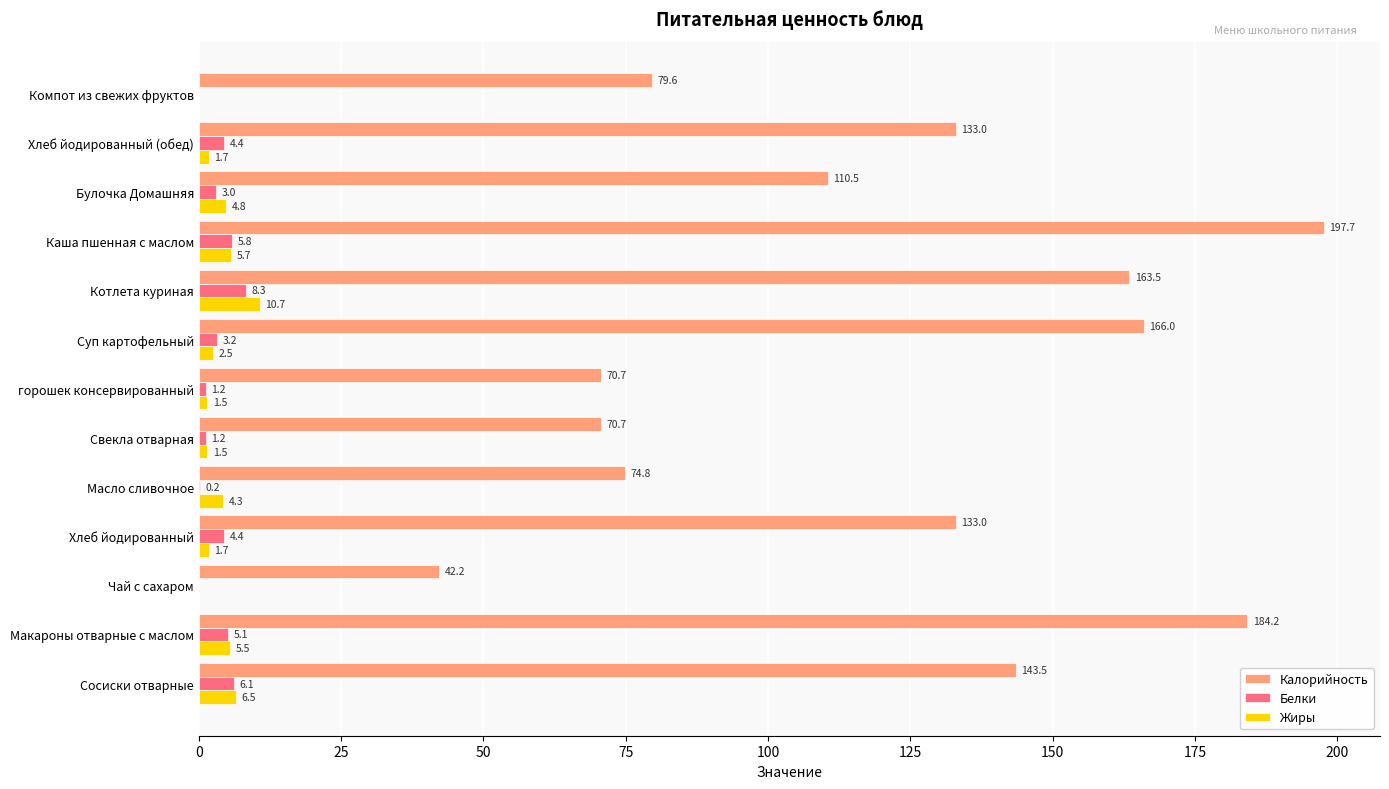

At which category is the sum across all series the highest?

Каша пшенная с маслом